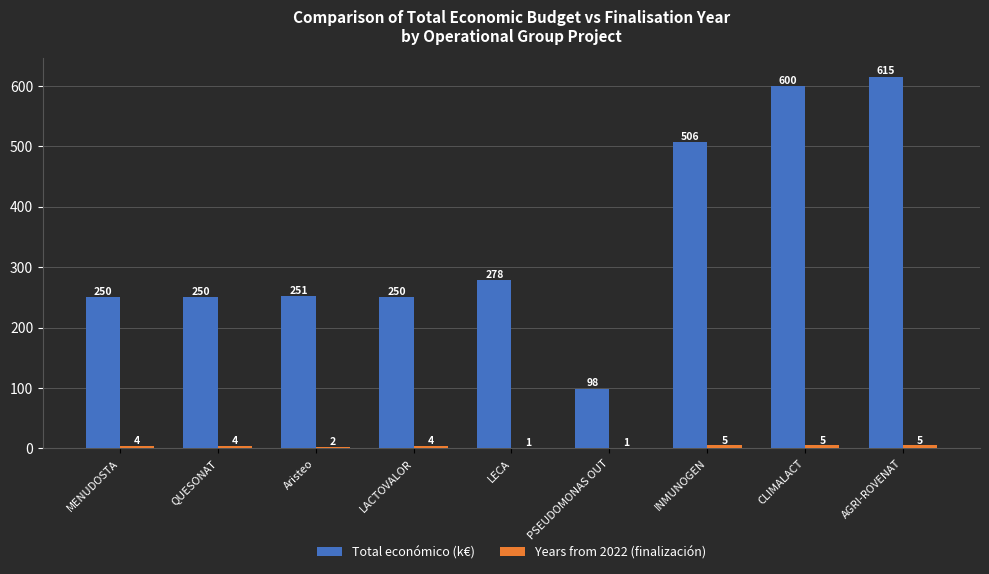

At which category is the sum across all series the highest?

AGRI-ROVENAT